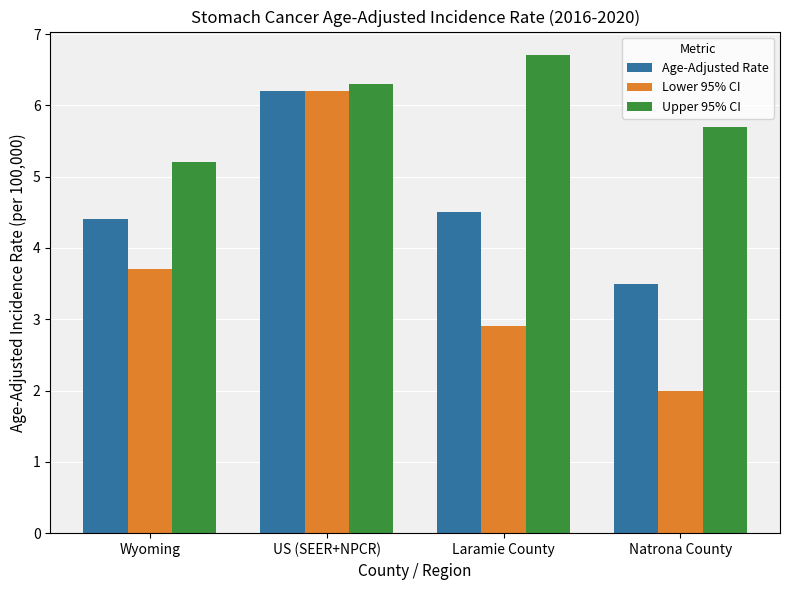

What is the difference between the maximum and second lowest values in the Age-Adjusted Rate series?

1.8